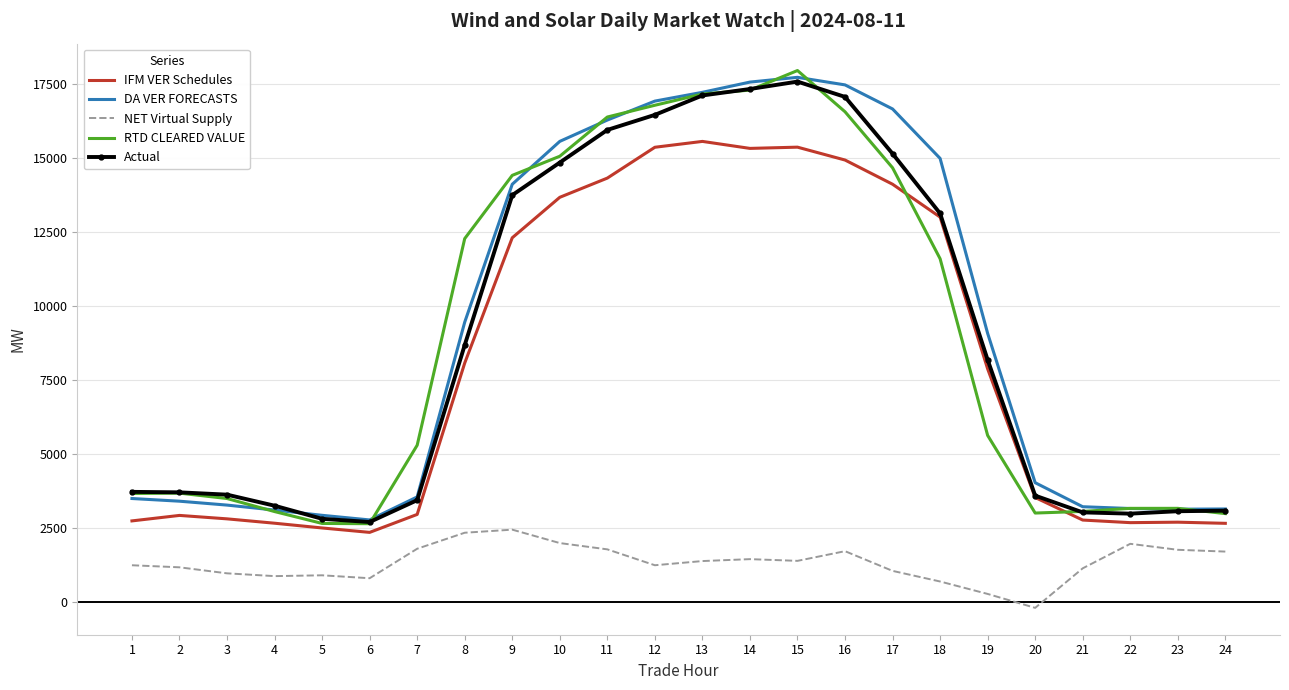

Which series changed the most between 4 and 10?

DA VER FORECASTS